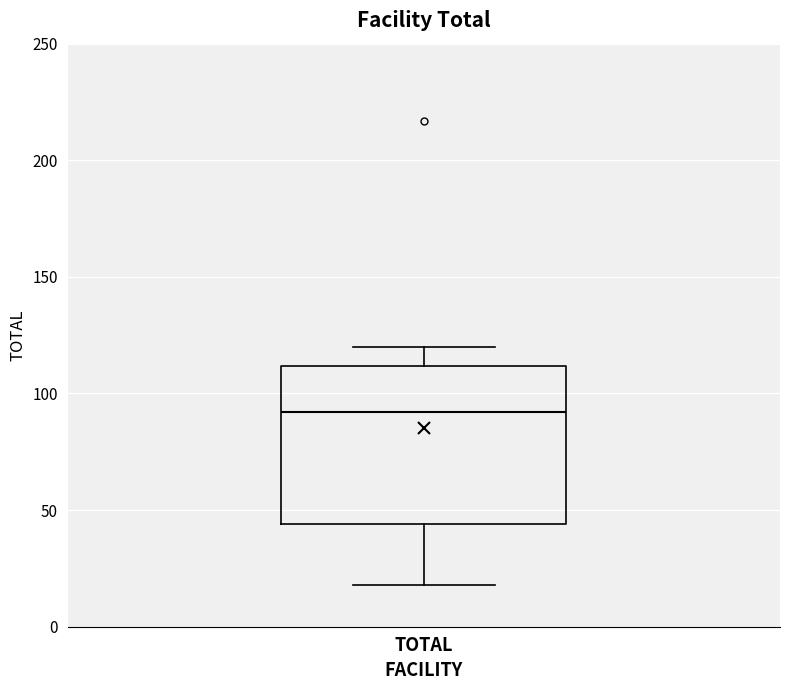

Where does the median line of the box for TOTAL sit on the y-axis? The values are not printed on the chart, so give them approximately, as read against the axis.

90